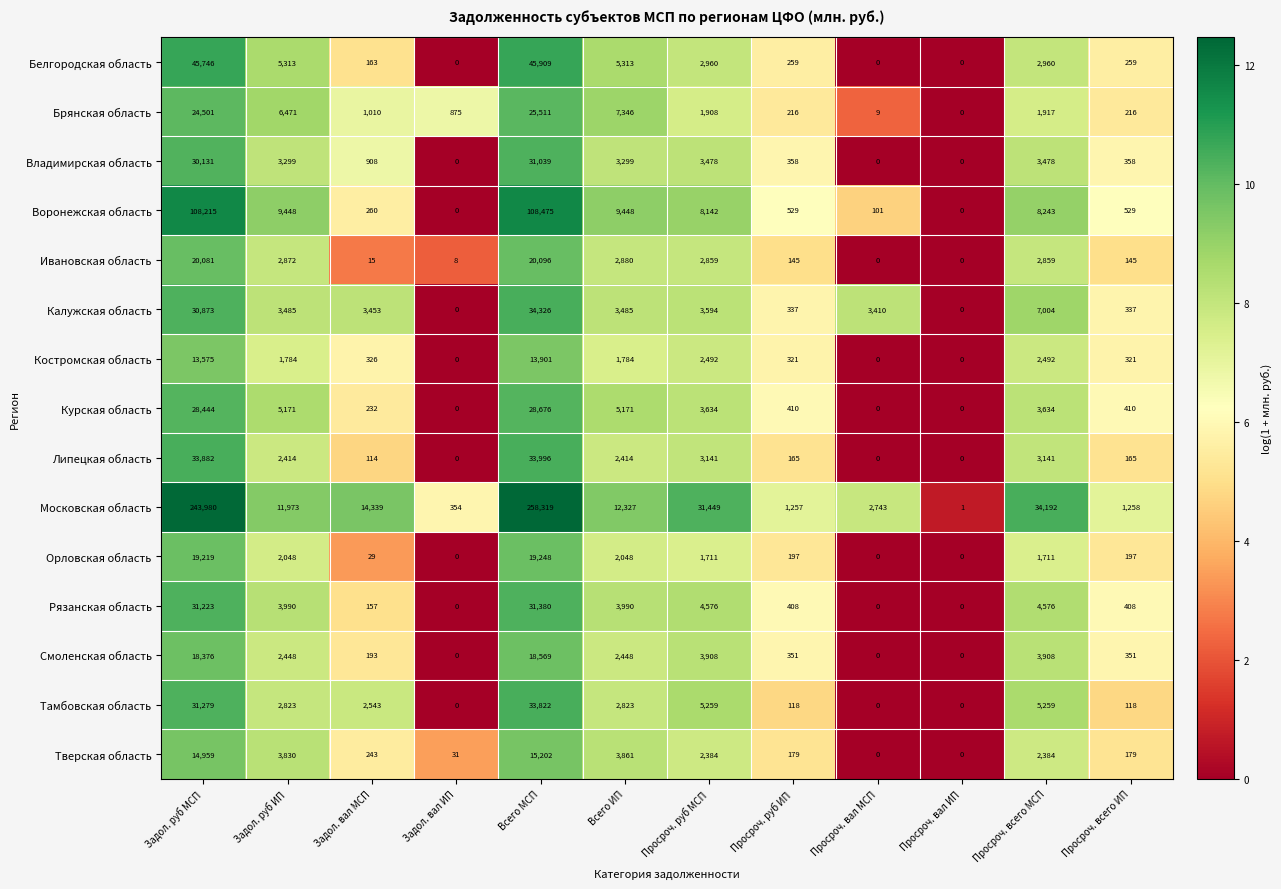

Rank the series at Всего ИП from highest to lowest value.

Московская область, Воронежская область, Брянская область, Белгородская область, Курская область, Рязанская область, Тверская область, Калужская область, Владимирская область, Ивановская область, Тамбовская область, Смоленская область, Липецкая область, Орловская область, Костромская область